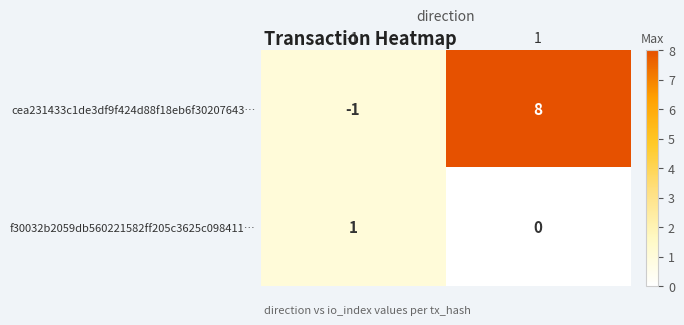

The cea231433c1de3df9f424d88f18eb6f30207643… series shows -1 at -1. True or false?

True